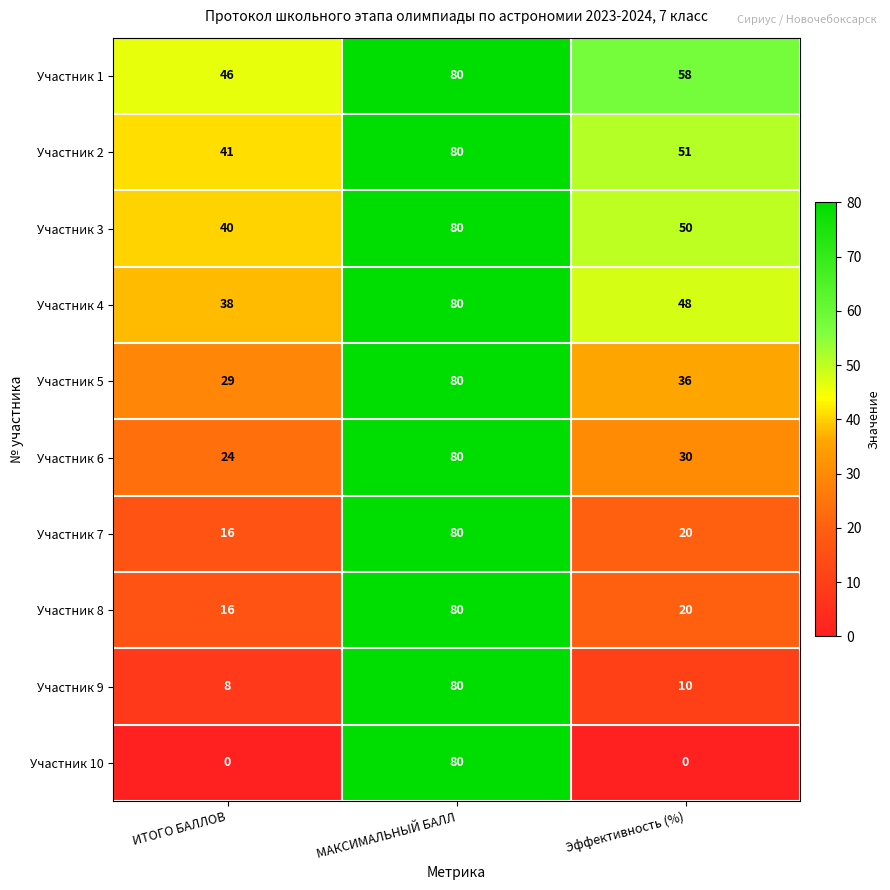

What is the average value of the Участник 7 series?

39